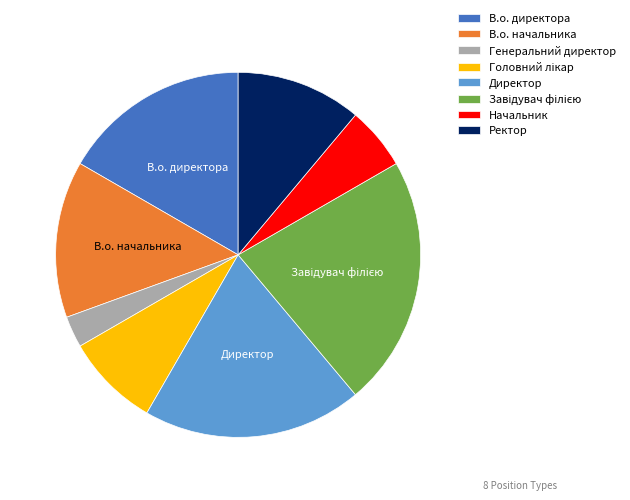

Do В.о. начальника and Генеральний директор together represent more than half of the pie?

No